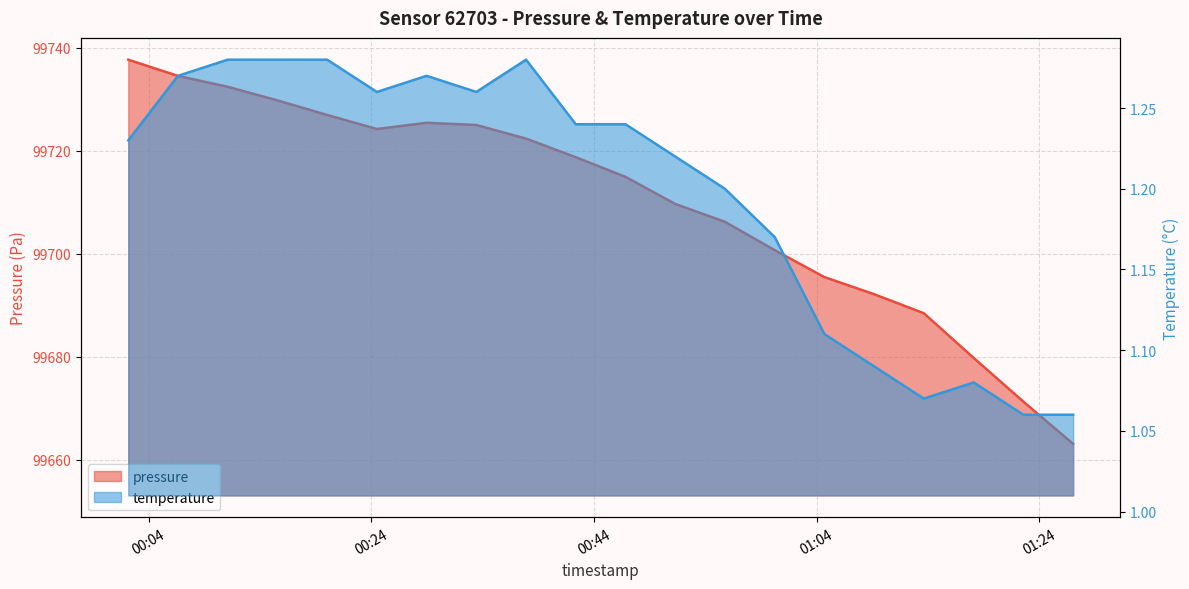

What is the label of the 2nd point from the right?

2023-11-19T01:22:35